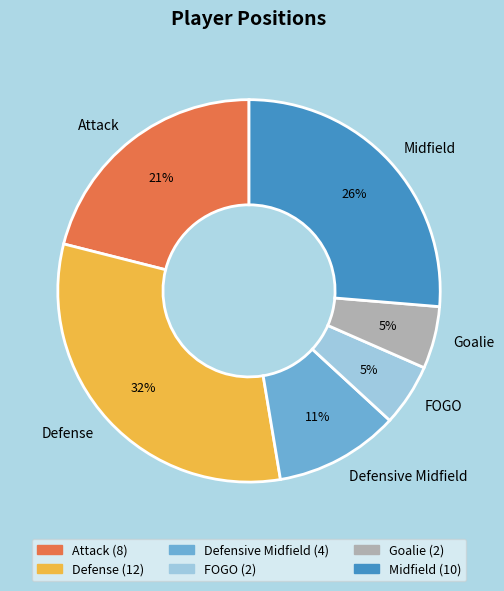

To the nearest percent, what is the average slice percentage?

17%